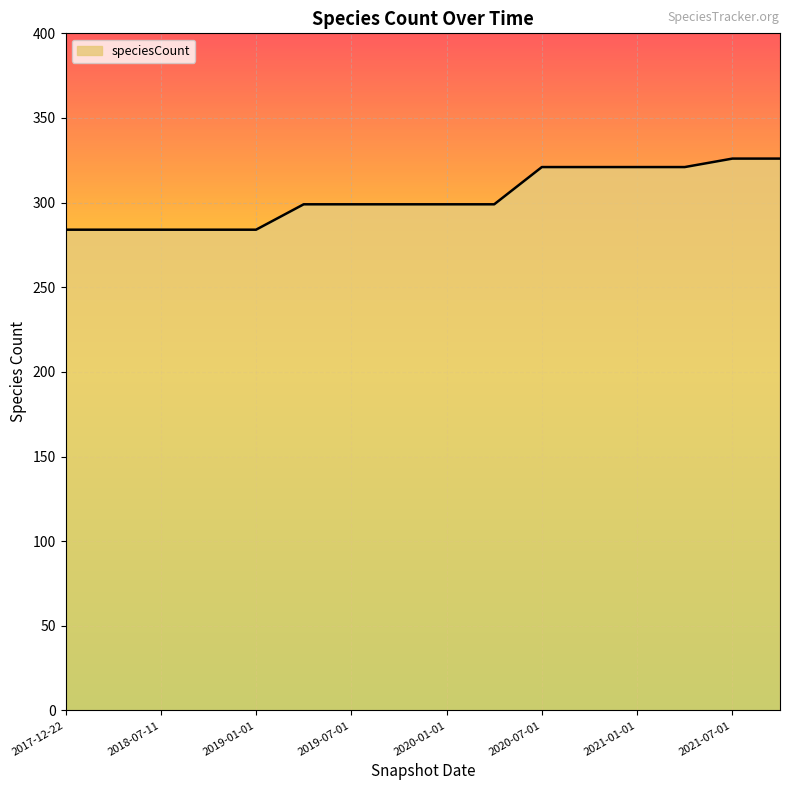

What is the difference between the maximum and minimum values?

42